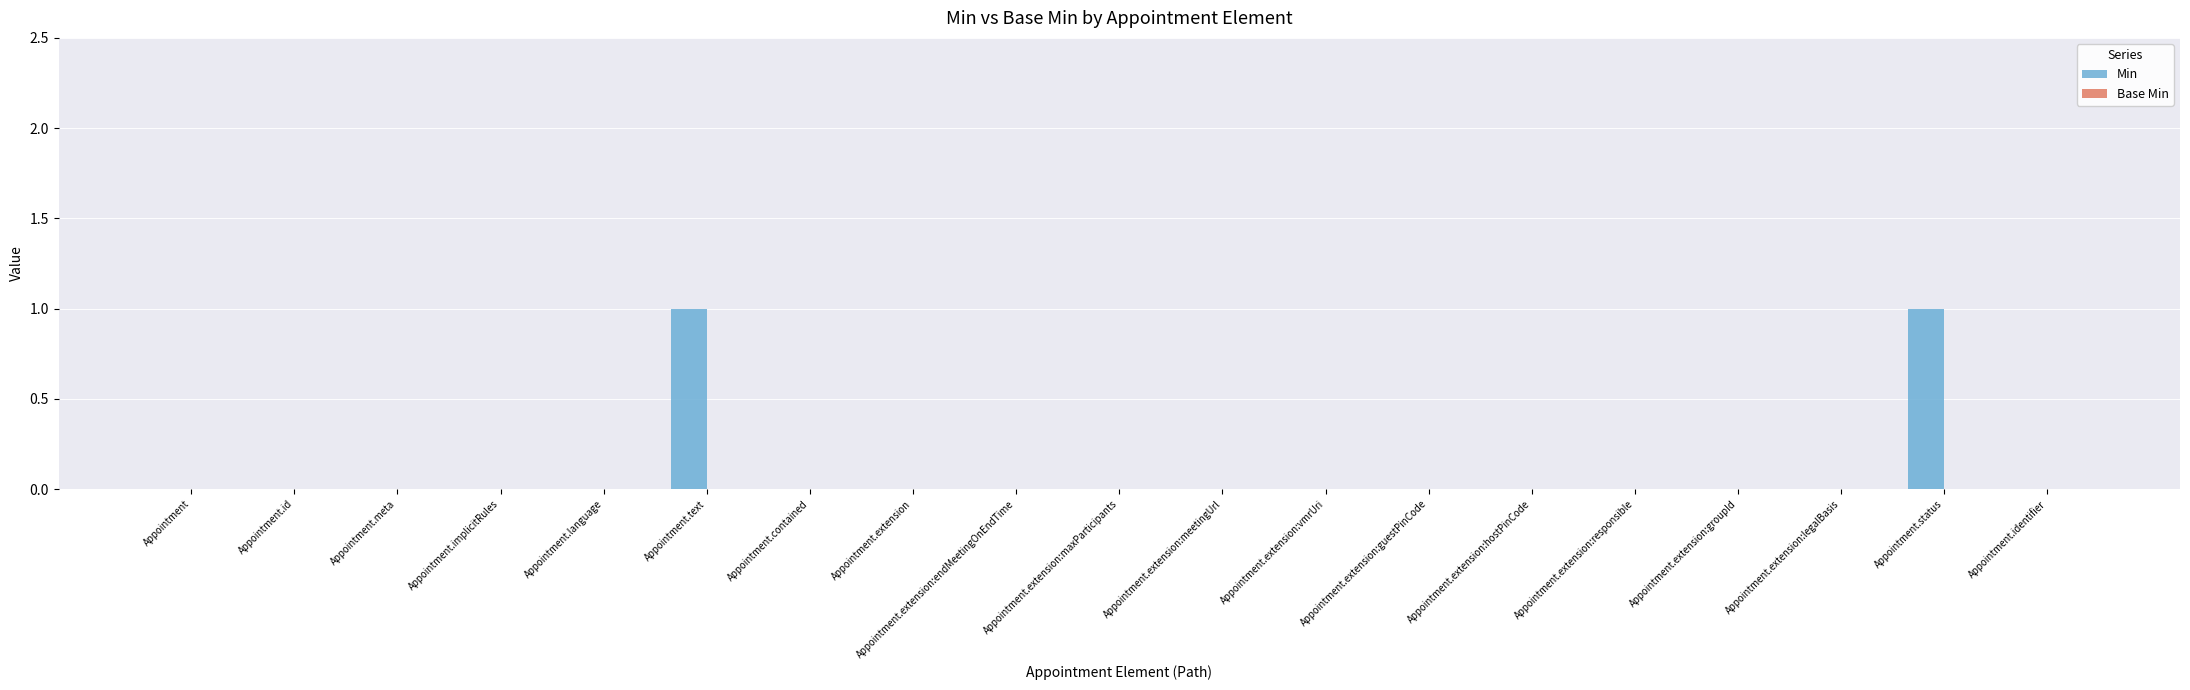

The chart shows a value of -1 at Appointment.extension:hostPinCode. True or false?

False